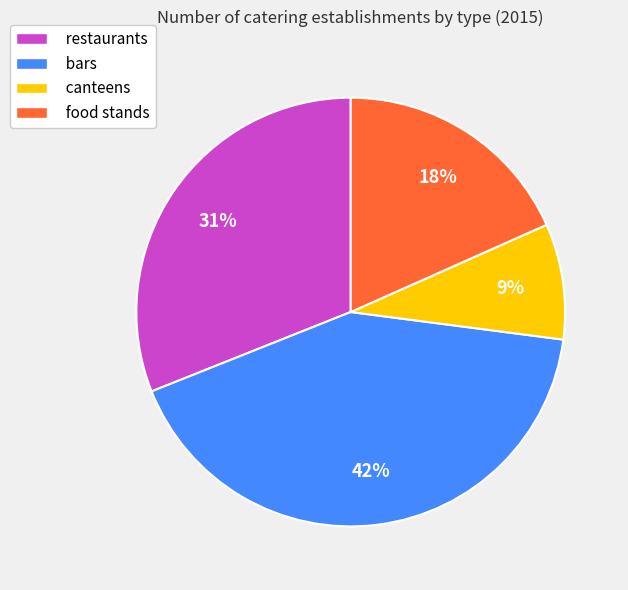

Count the number of slices in the pie.

4